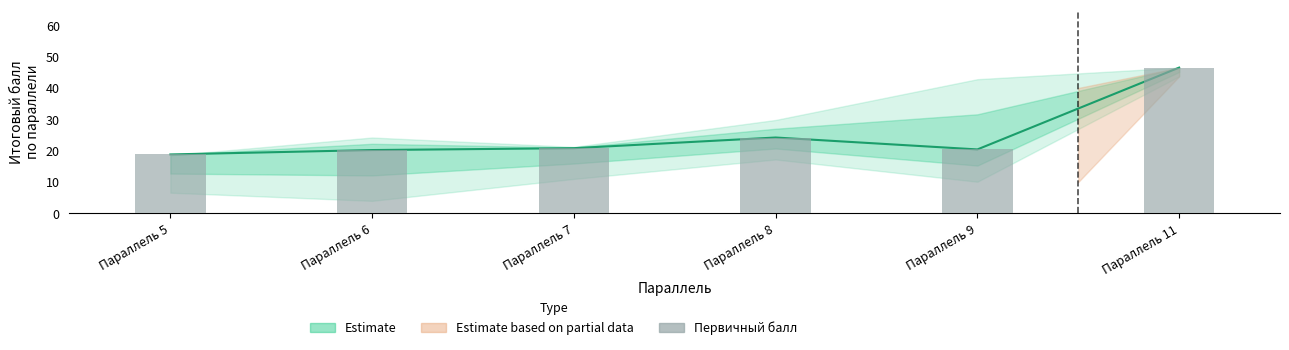

The value at Параллель 6 is 5.4. True or false?

False